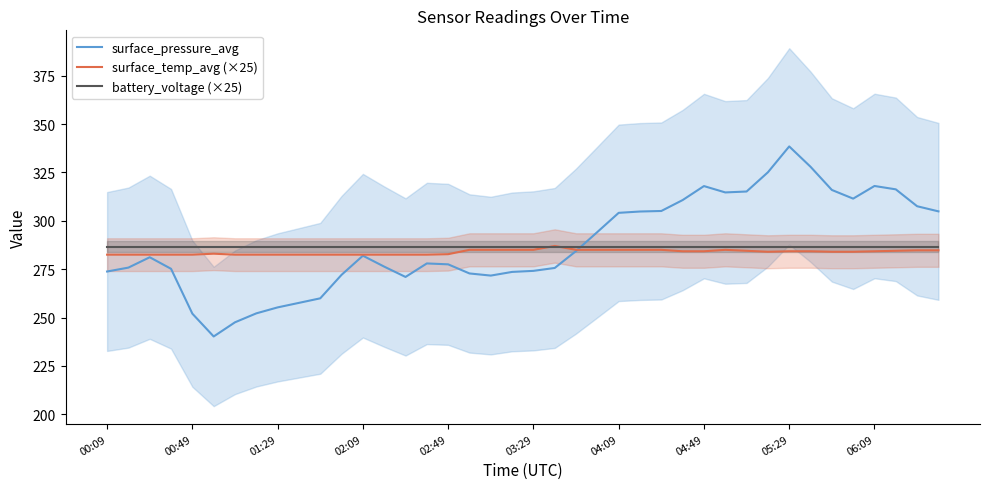

Where is surface_pressure_avg nearest to the value 289?

22